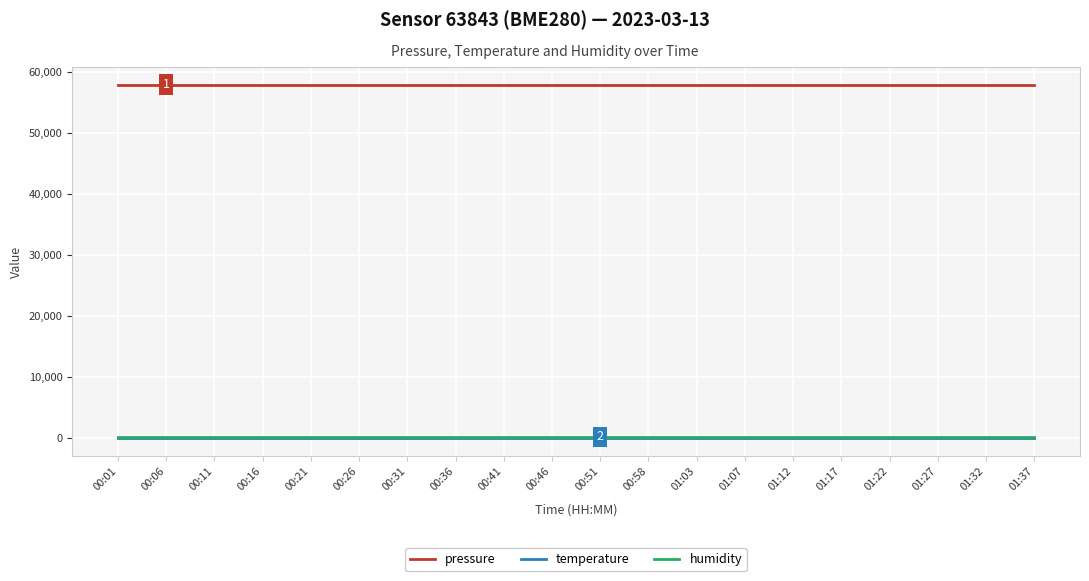

Reading left to right, transcribe all the data shown in this chart.

pressure: 57936.4	57936.4	57936.4	57936.4	57936.4	57936.4	57936.4	57936.4	57936.4	57936.4	57936.4	57936.4	57936.4	57936.4	57936.4	57936.4	57936.4	57936.4	57936.4	57936.4
temperature: -146.1	-146.1	-146.1	-146.1	-146.1	-146.1	-146.1	-146.1	-146.1	-146.1	-146.1	-146.1	-146.1	-146.1	-146.1	-146.1	-146.1	-146.1	-146.1	-146.1
humidity: 100.0	100.0	100.0	100.0	100.0	100.0	100.0	100.0	100.0	100.0	100.0	100.0	100.0	100.0	100.0	100.0	100.0	100.0	100.0	100.0